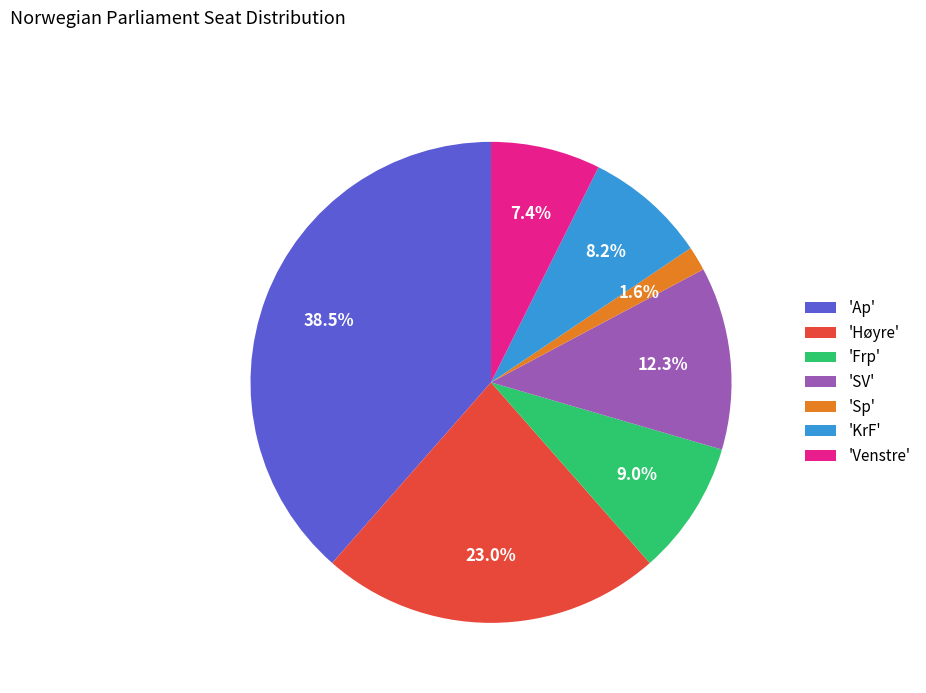

How many segments does this pie chart have?

7